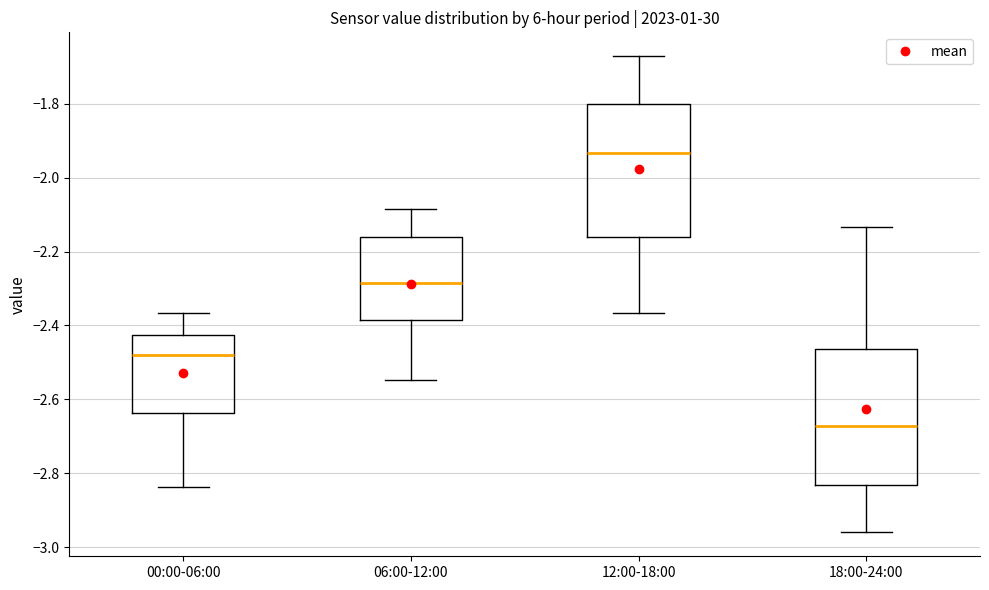

Reading left to right, transcribe this box plot: for each box, give where its median line is, the range the box spans, and where its two whiskers end, as read against the y-axis. The values are not printed on the chart, so give them approximately, as read against the axis.

00:00-06:00: median -2.48, box -2.64 to -2.42, whiskers -2.84 to -2.36
06:00-12:00: median -2.28, box -2.38 to -2.16, whiskers -2.54 to -2.08
12:00-18:00: median -1.94, box -2.16 to -1.80, whiskers -2.36 to -1.68
18:00-24:00: median -2.68, box -2.84 to -2.46, whiskers -2.96 to -2.14